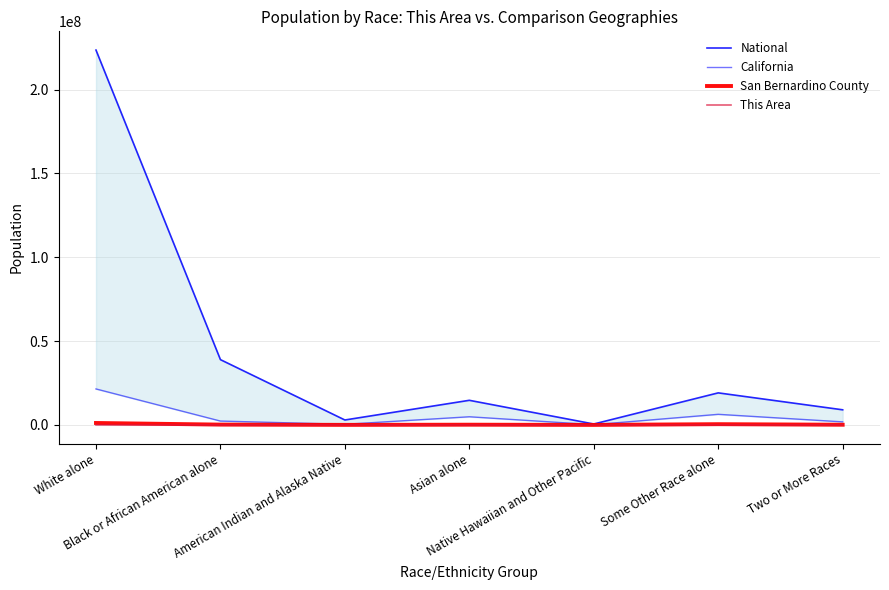

Which series has the largest range (max minus min)?

National